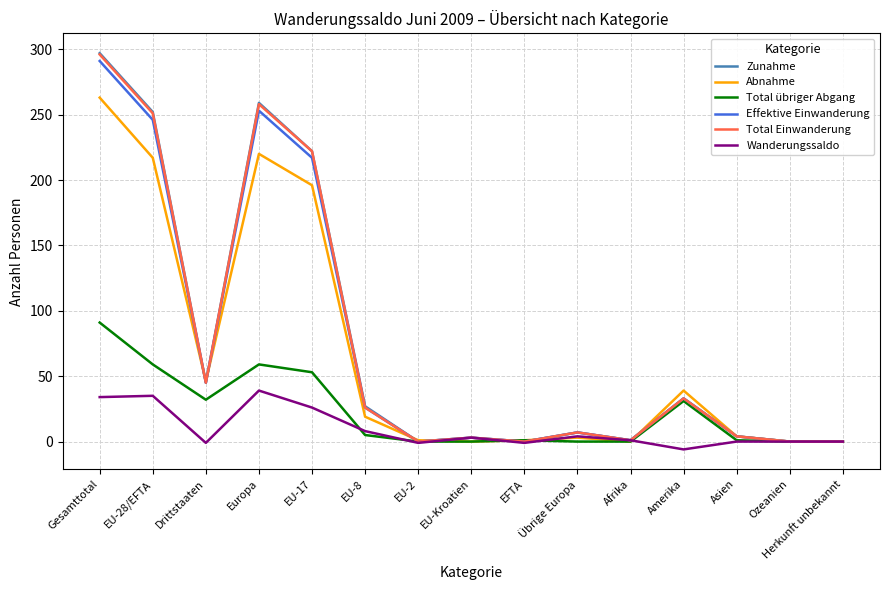

What value does the Zunahme series have at Drittstaaten, to the nearest 50?

50